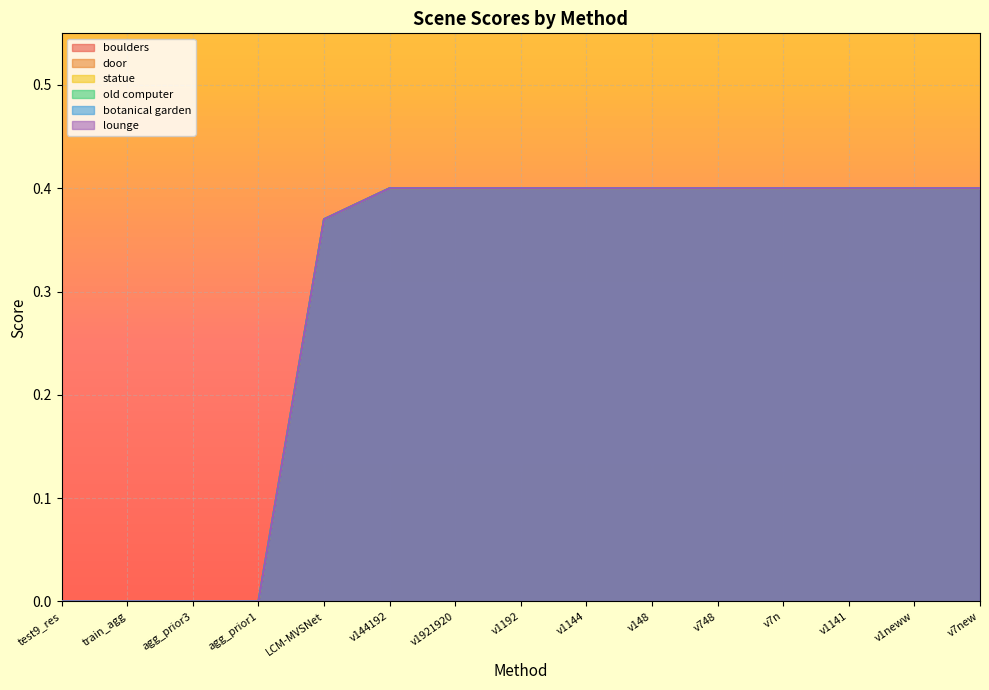

Reading left to right, list all the values displayed in this chart.

boulders: test9_res=0.0	train_agg=0.0	agg_prior3=0.0	agg_prior1=0.0	LCM-MVSNet=0.4	v144192=0.4	v1921920=0.4	v1192=0.4	v1144=0.4	v148=0.4	v748=0.4	v7n=0.4	v1141=0.4	v1neww=0.4	v7new=0.4
door: test9_res=0.0	train_agg=0.0	agg_prior3=0.0	agg_prior1=0.0	LCM-MVSNet=0.4	v144192=0.4	v1921920=0.4	v1192=0.4	v1144=0.4	v148=0.4	v748=0.4	v7n=0.4	v1141=0.4	v1neww=0.4	v7new=0.4
statue: test9_res=0.0	train_agg=0.0	agg_prior3=0.0	agg_prior1=0.0	LCM-MVSNet=0.4	v144192=0.4	v1921920=0.4	v1192=0.4	v1144=0.4	v148=0.4	v748=0.4	v7n=0.4	v1141=0.4	v1neww=0.4	v7new=0.4
old computer: test9_res=0.0	train_agg=0.0	agg_prior3=0.0	agg_prior1=0.0	LCM-MVSNet=0.4	v144192=0.4	v1921920=0.4	v1192=0.4	v1144=0.4	v148=0.4	v748=0.4	v7n=0.4	v1141=0.4	v1neww=0.4	v7new=0.4
botanical garden: test9_res=0.0	train_agg=0.0	agg_prior3=0.0	agg_prior1=0.0	LCM-MVSNet=0.4	v144192=0.4	v1921920=0.4	v1192=0.4	v1144=0.4	v148=0.4	v748=0.4	v7n=0.4	v1141=0.4	v1neww=0.4	v7new=0.4
lounge: test9_res=0.0	train_agg=0.0	agg_prior3=0.0	agg_prior1=0.0	LCM-MVSNet=0.4	v144192=0.4	v1921920=0.4	v1192=0.4	v1144=0.4	v148=0.4	v748=0.4	v7n=0.4	v1141=0.4	v1neww=0.4	v7new=0.4